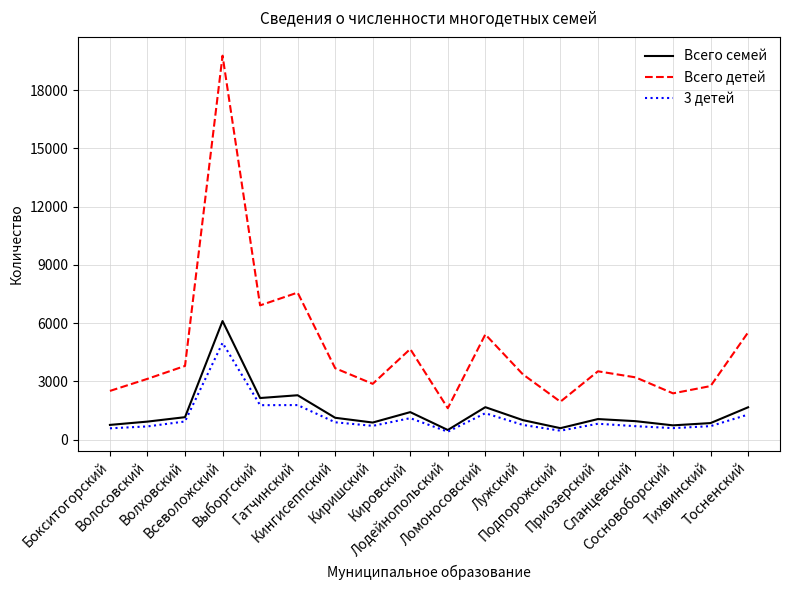

Is it true that 3 детей equals 754 at Лужский?

True